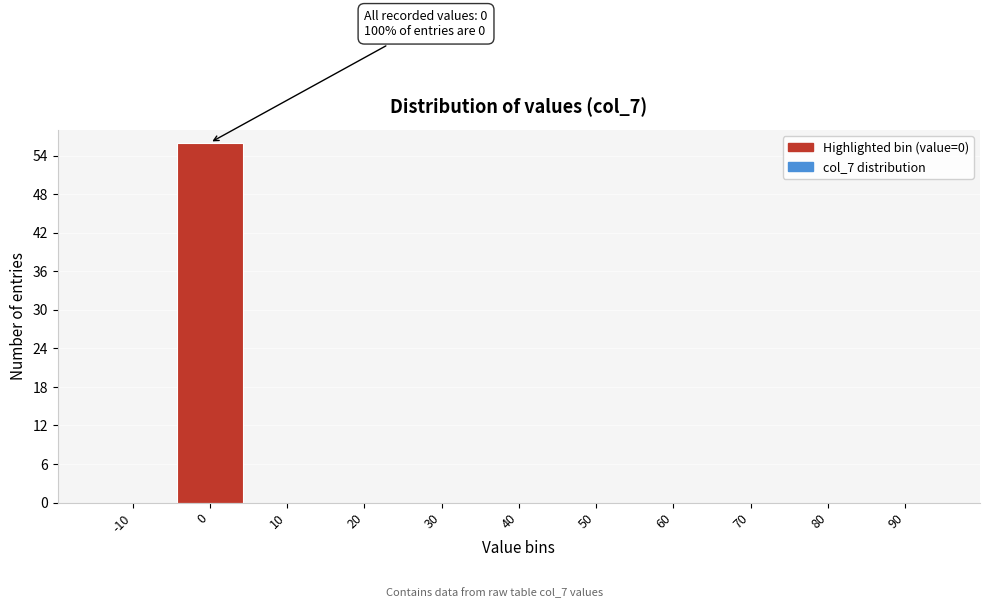

Reading left to right, what are all the values shown in this chart?

-10=0	0=56	10=0	20=0	30=0	40=0	50=0	60=0	70=0	80=0	90=0